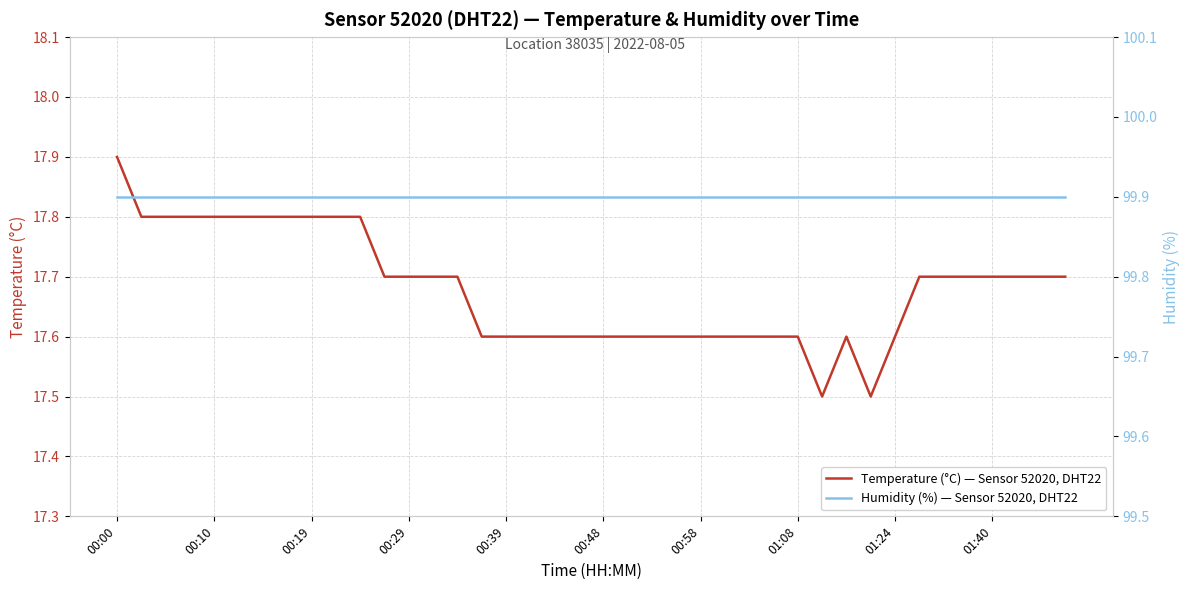

What is the sum of all Temperature (°C) — Sensor 52020, DHT22 values?

707.2